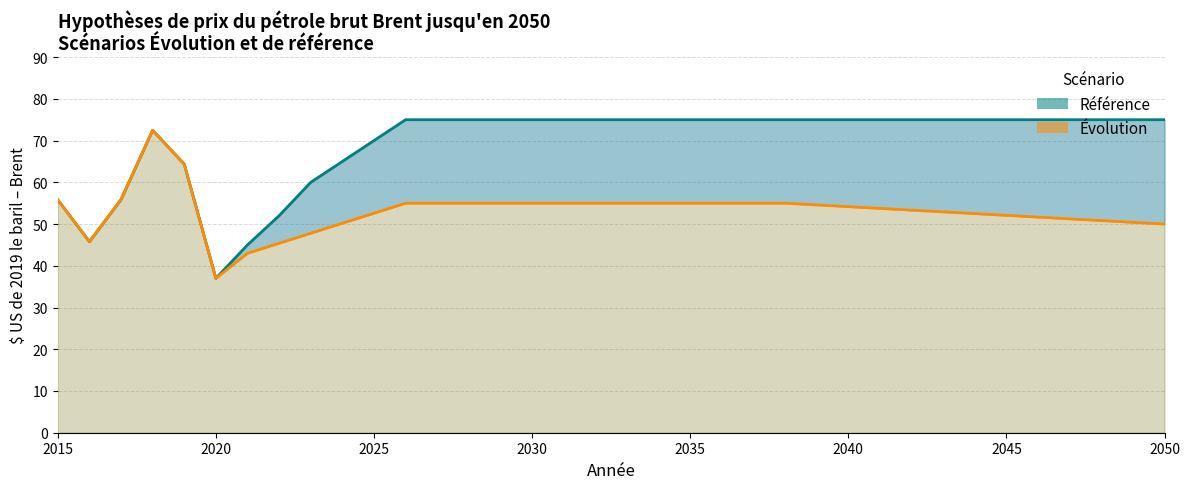

Between 2019 and 2035, which is larger?

2035